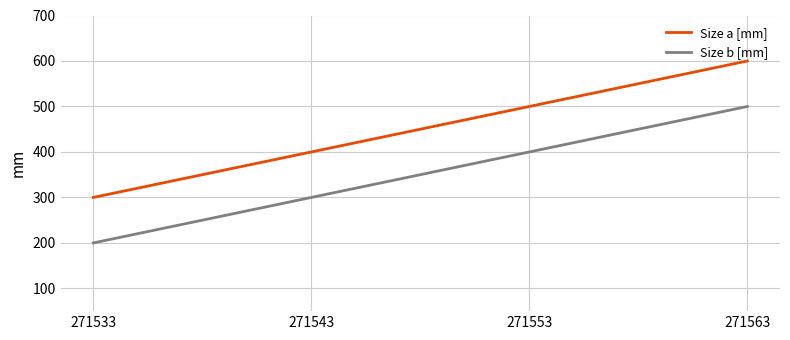

Rank the series by their average value, from highest to lowest.

Size a [mm], Size b [mm]